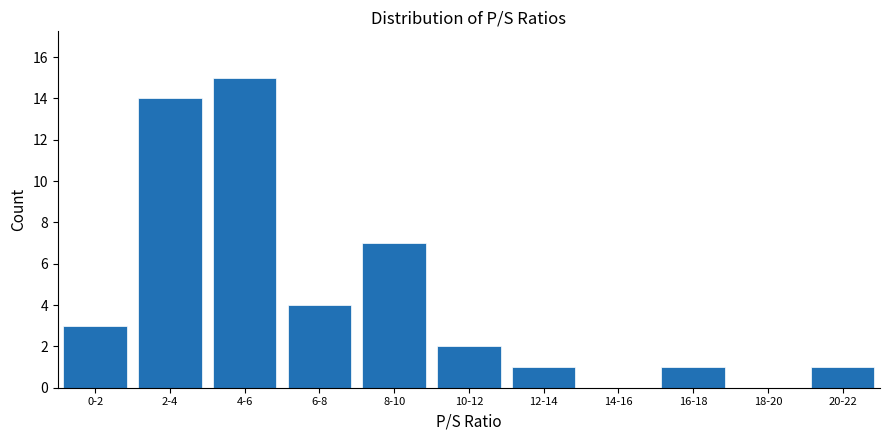

Reading left to right, list all the values displayed in this chart.

0-2=3	2-4=14	4-6=15	6-8=4	8-10=7	10-12=2	12-14=1	14-16=0	16-18=1	18-20=0	20-22=1